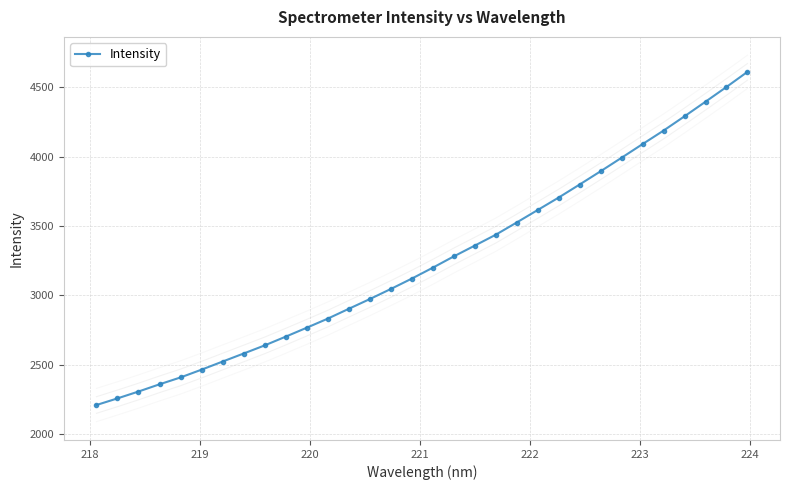

What is the value of the Intensity point at the 10th from the left?

2701.5